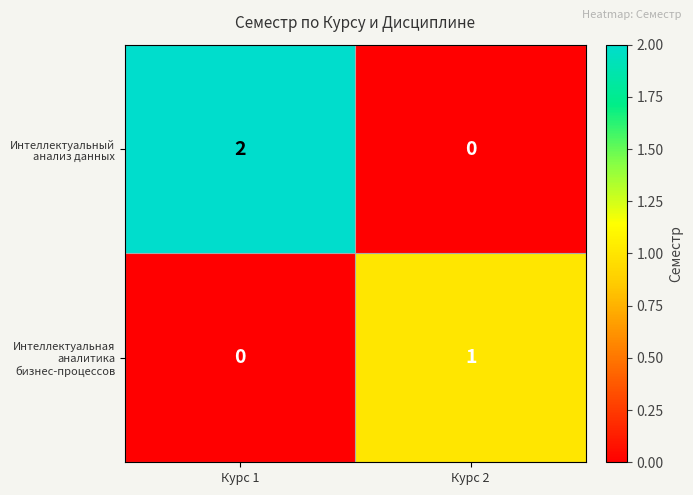

List the series in order of their peak value, highest first.

Интеллектуальный анализ данных, Интеллектуальная аналитика бизнес-процессов